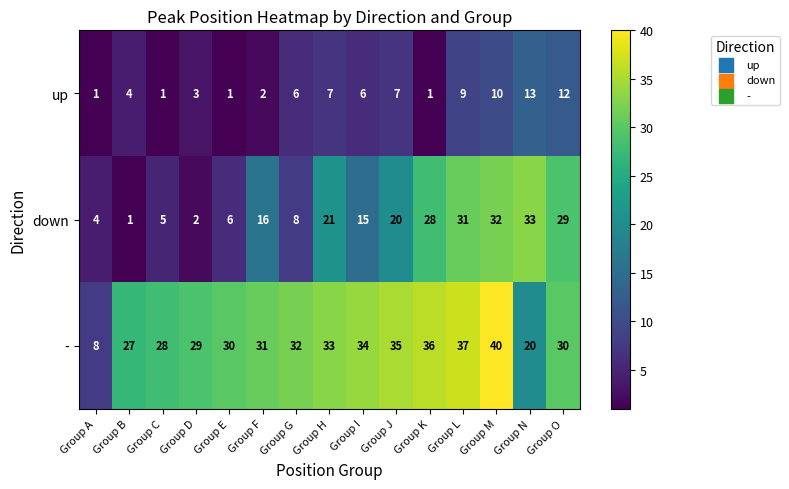

List the series in order of their peak value, highest first.

-, down, up